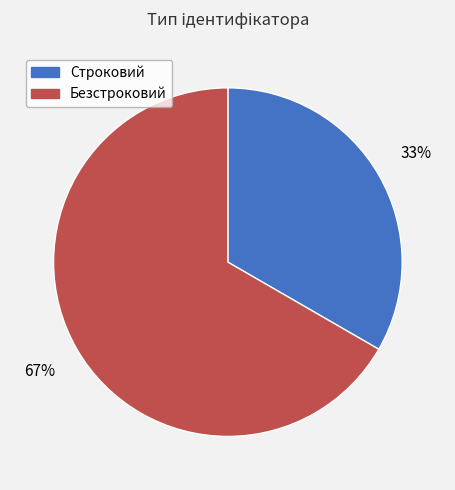

Do Строковий and Безстроковий together represent more than half of the pie?

Yes